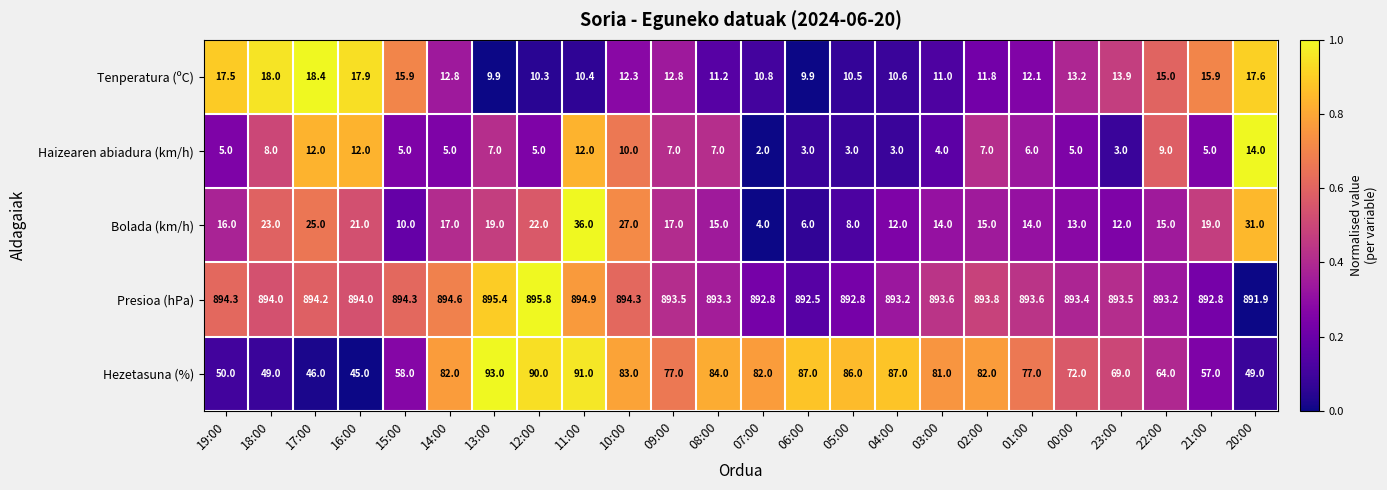

What is the spread (max minus min) of values at 10:00?

884.3